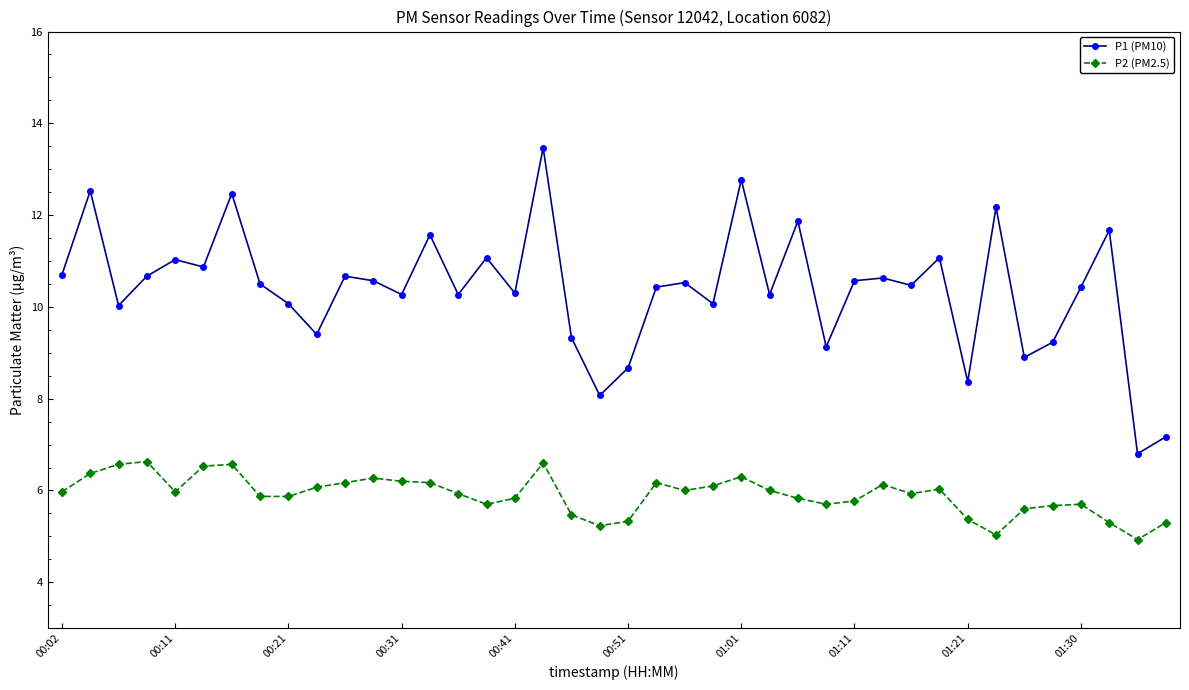

What is the difference between the second highest and second lowest values in the P1 (PM10) series?

5.6